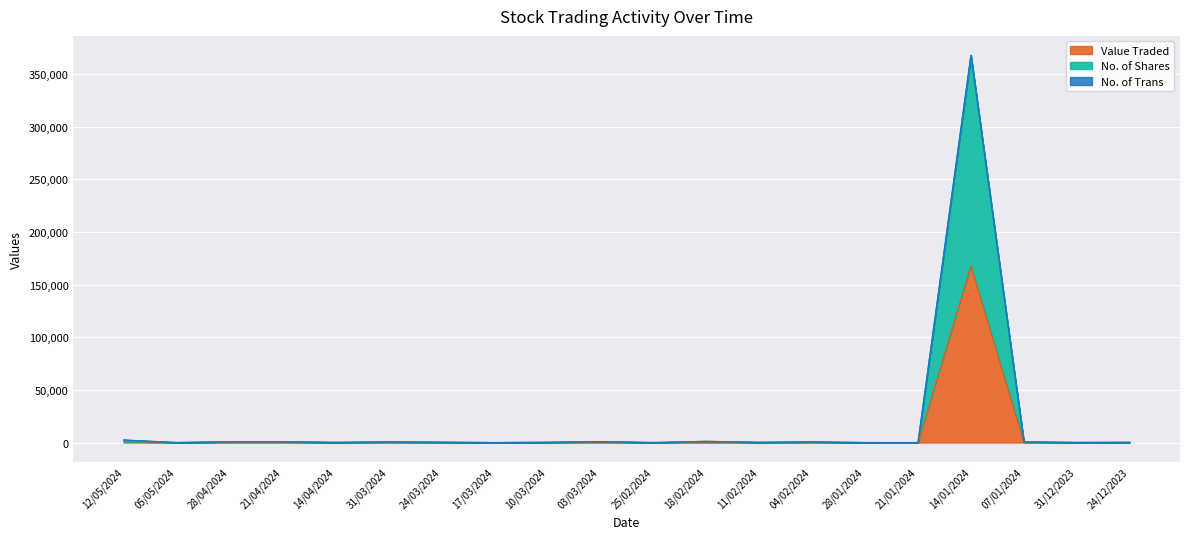

What is the sum of all Value Traded values?

172455